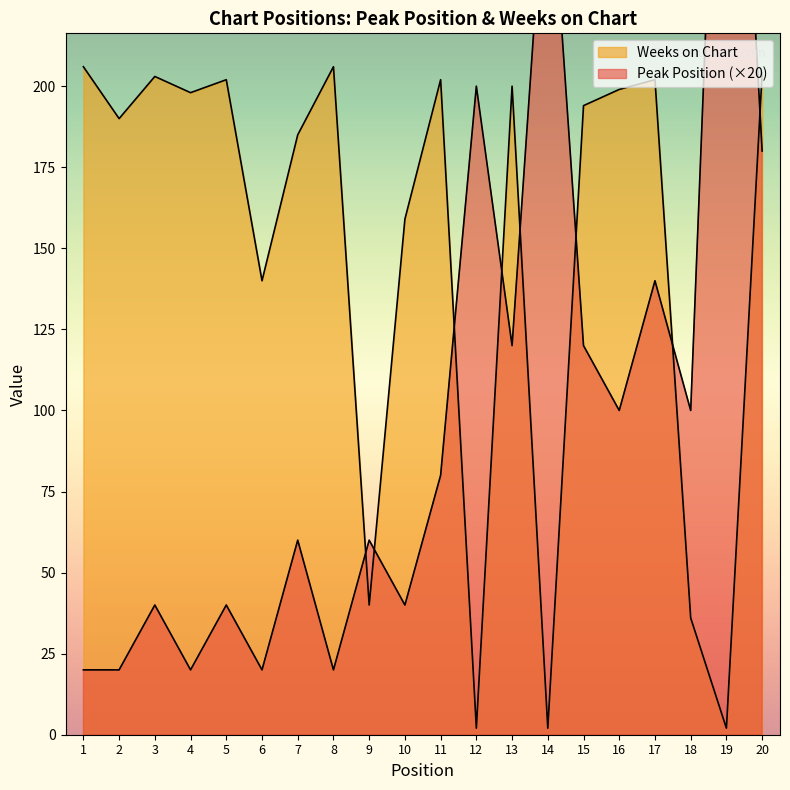

Does the chart display data point markers on the line(s)?

No